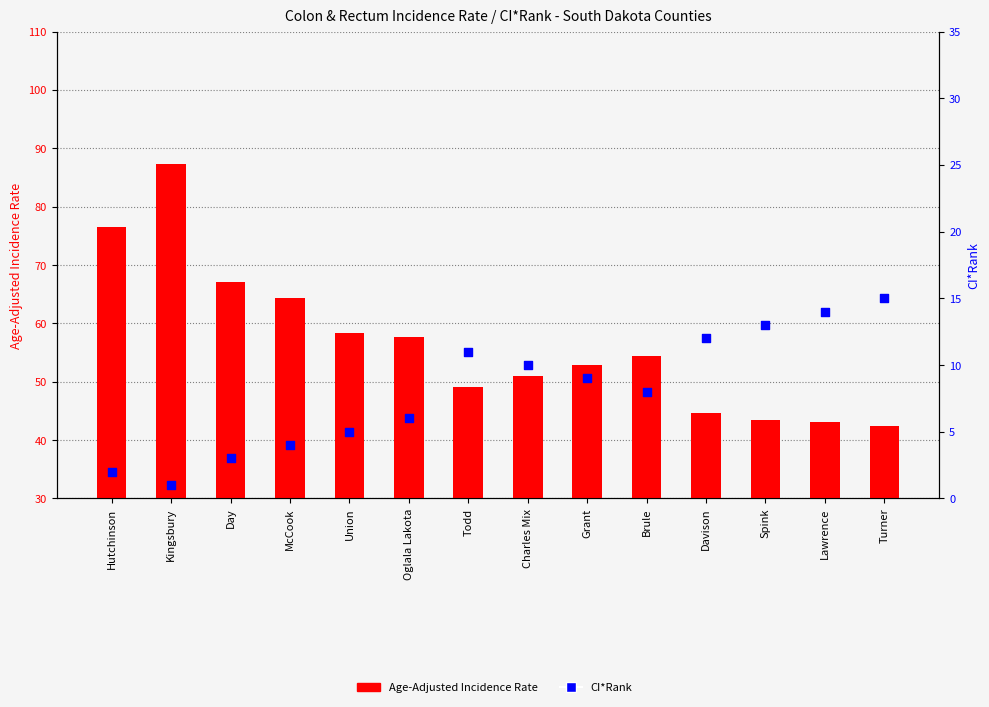

Is the value of Age-Adjusted Incidence Rate at Turner greater than the value of CI*Rank at Turner?

Yes